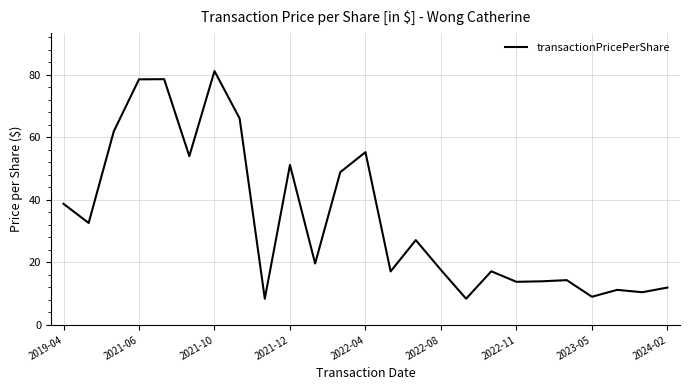

What is the smallest value displayed?

8.4